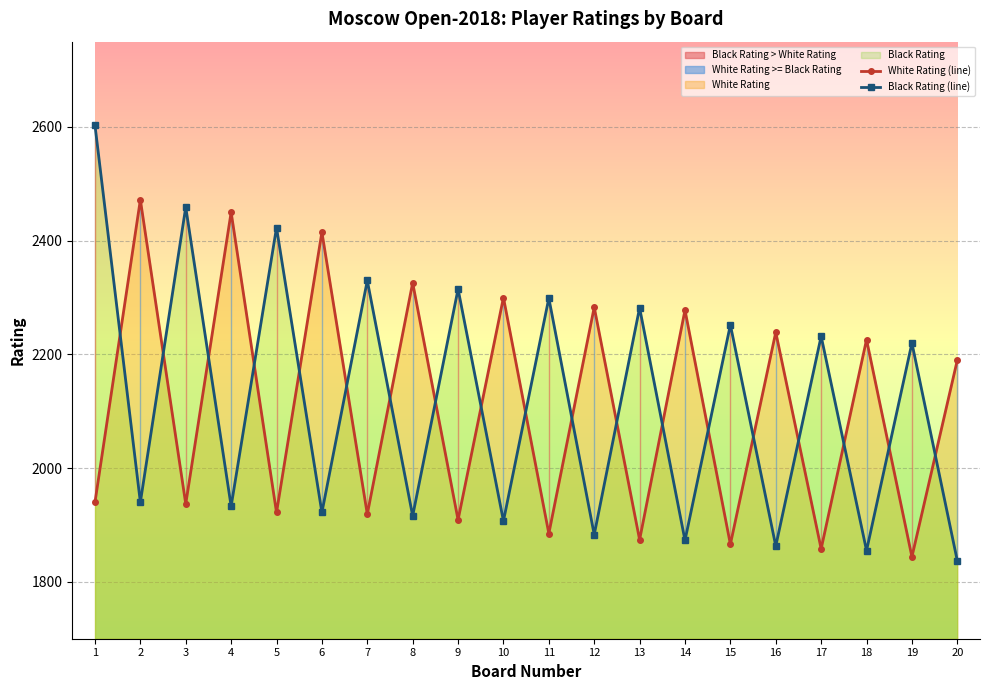

How many values in the Black Rating (line) series are below 2220?

10